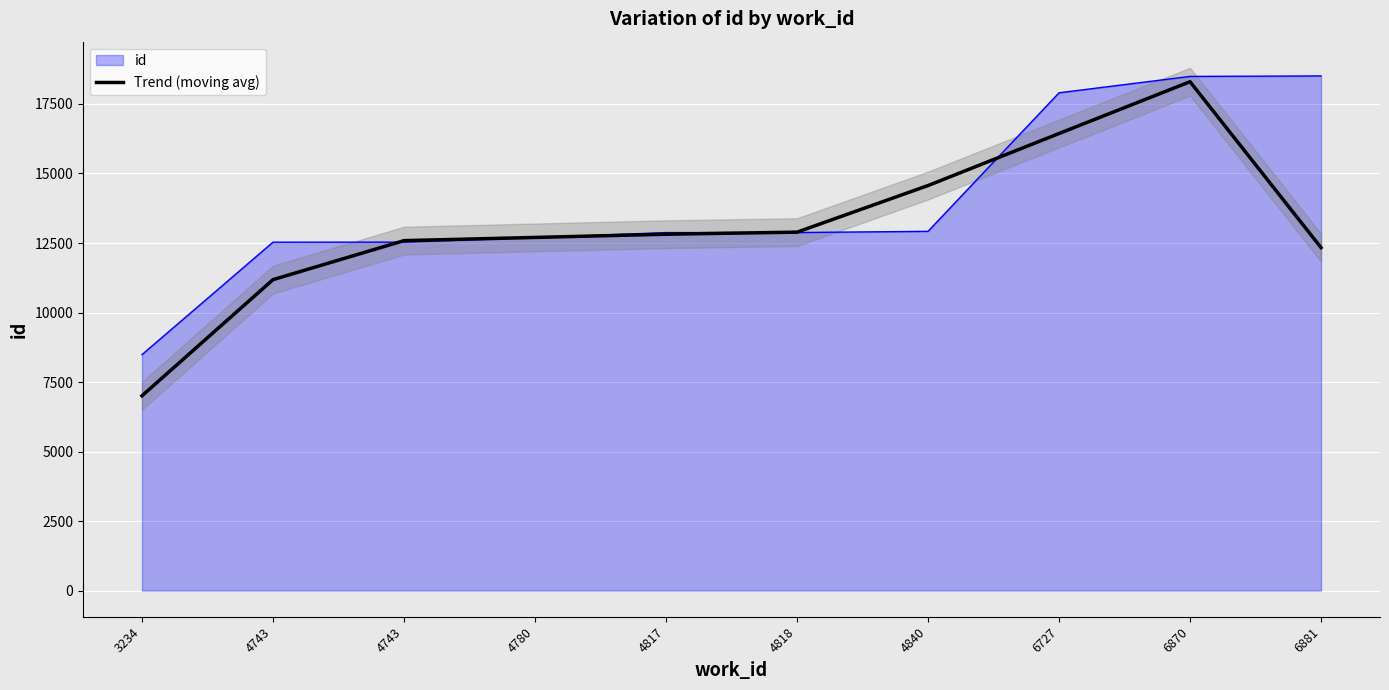

At which category does the chart reach its minimum across all series?

3234